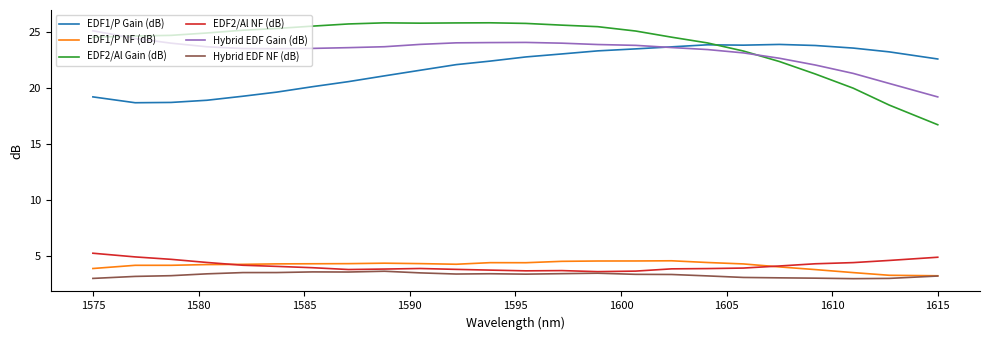

What is the minimum value shown in the chart?

3.0